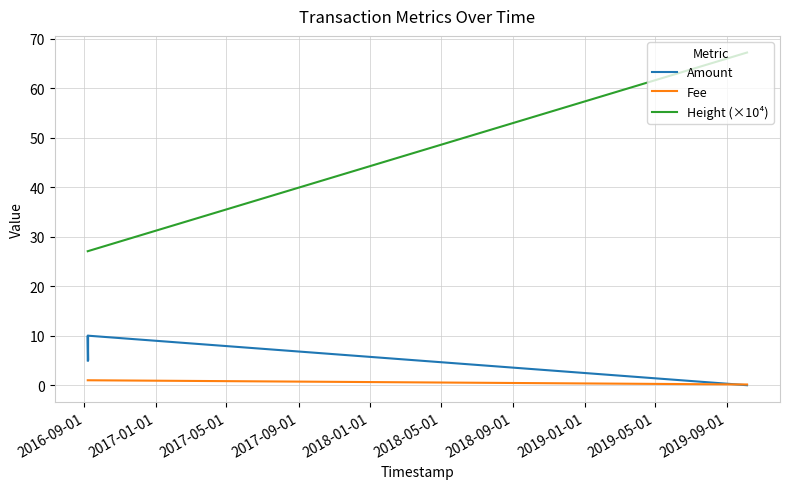

True or false: Fee and Height (×10⁴) cross at least once.

False